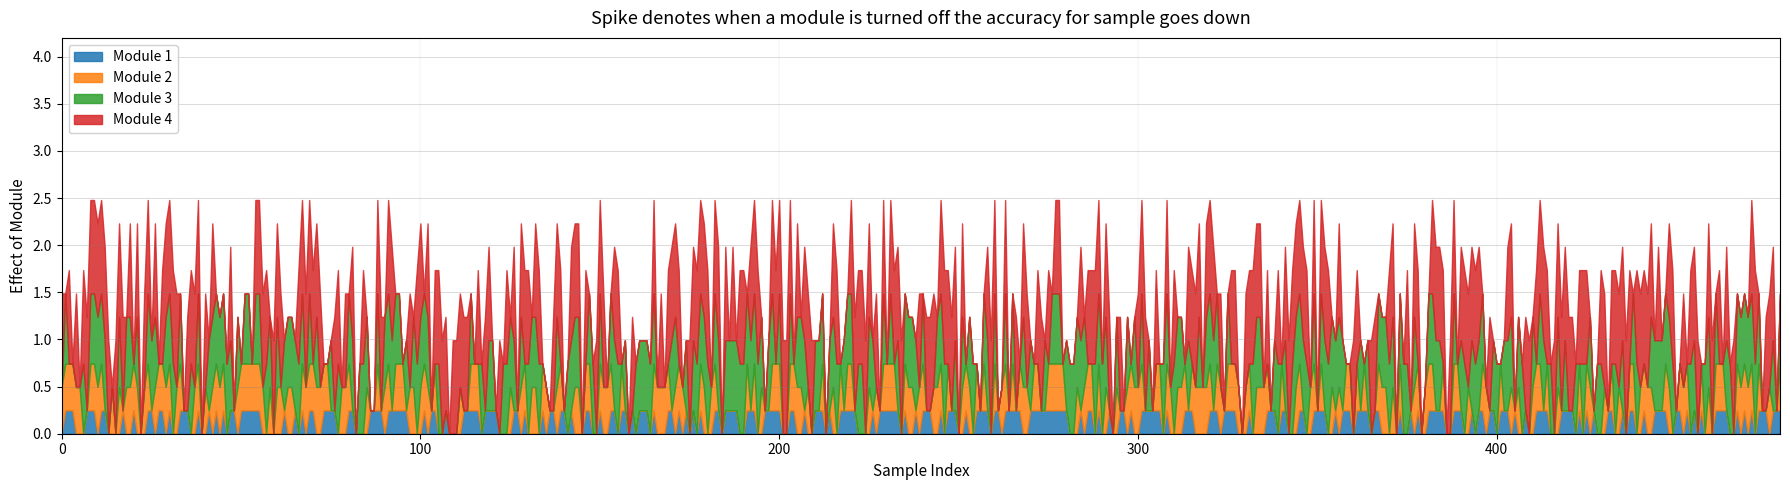

Does the chart have visible grid lines?

Yes